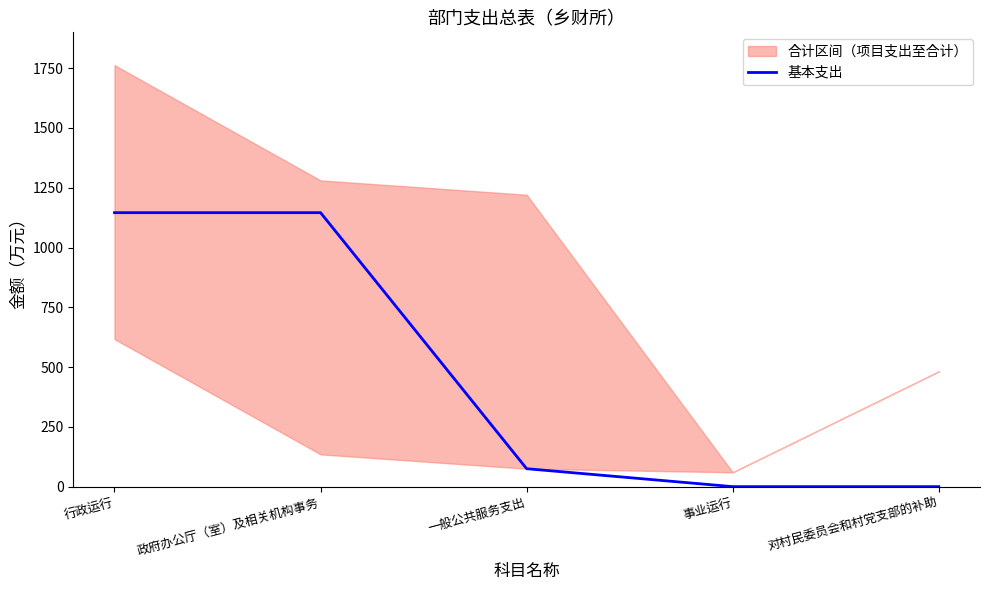

How many data points are less than 75?

2